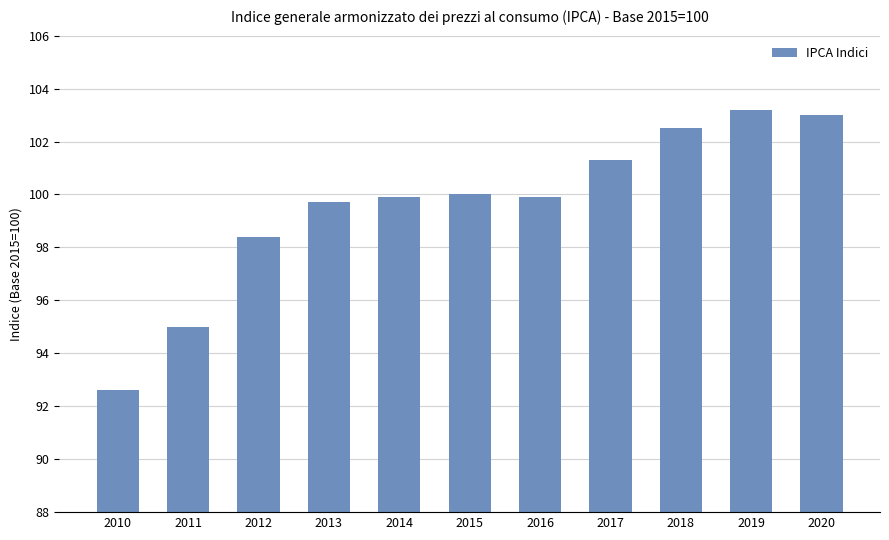

What is the value of the 4th bar from the left?

99.7